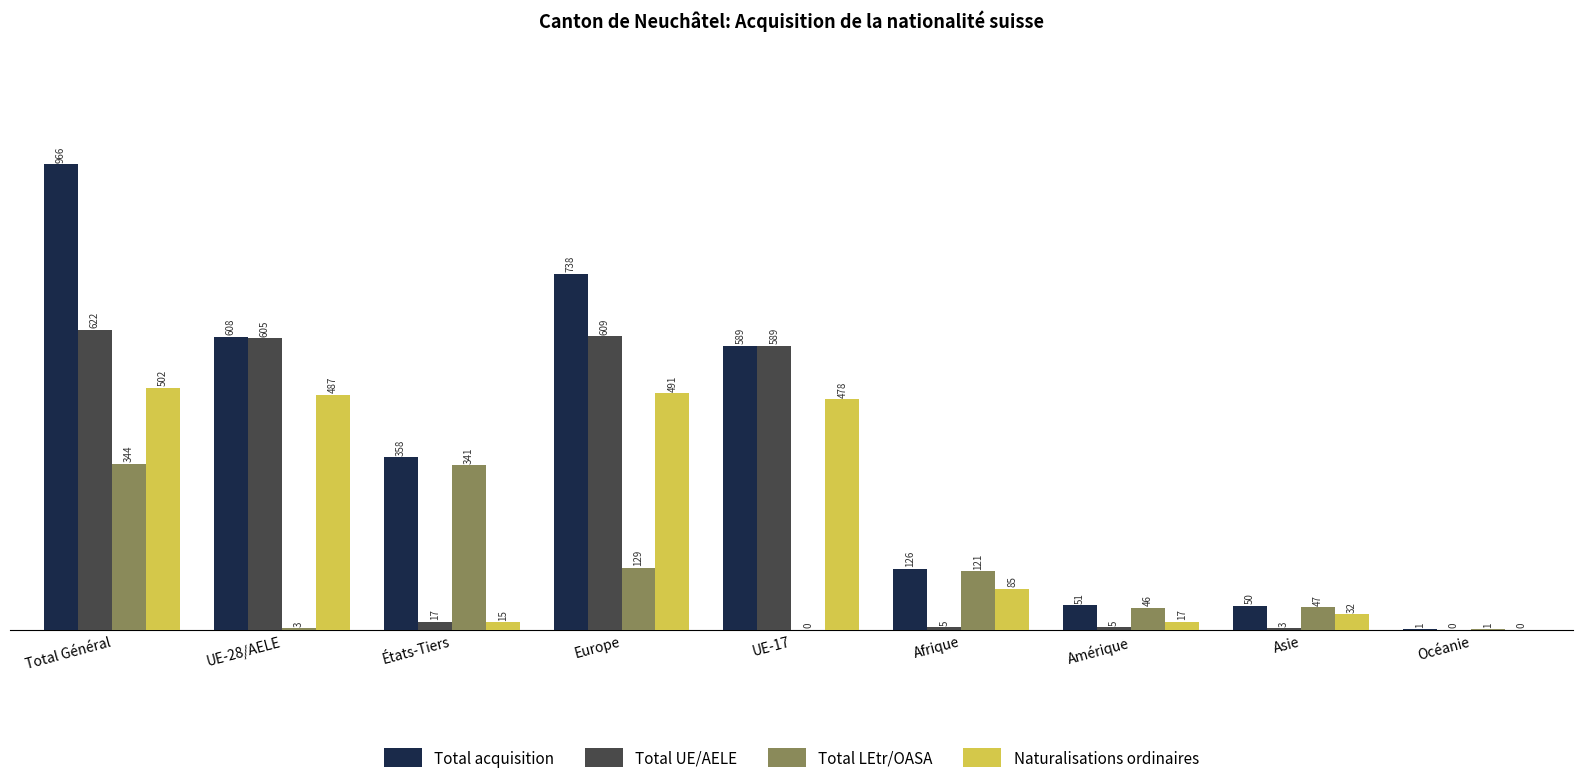

What is the greatest value displayed?

966